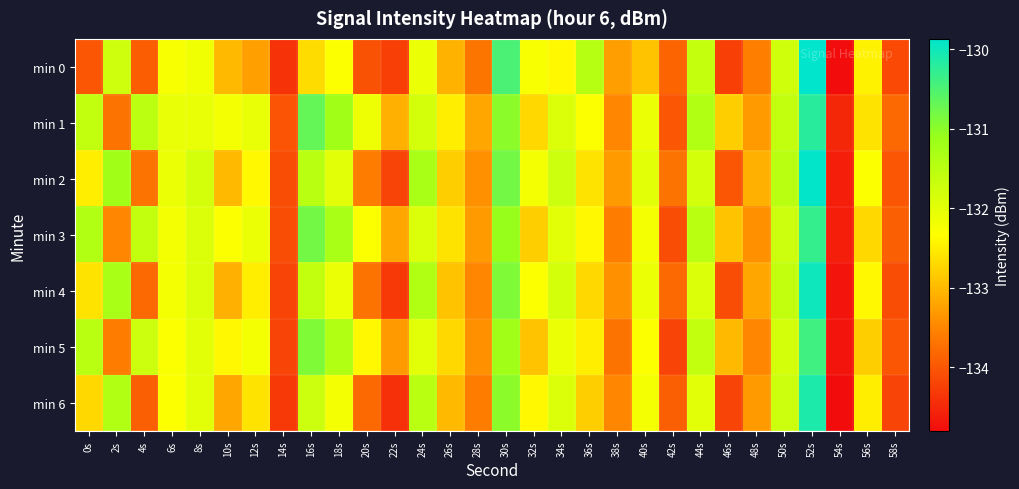

What is the maximum value shown in the chart?

-129.9